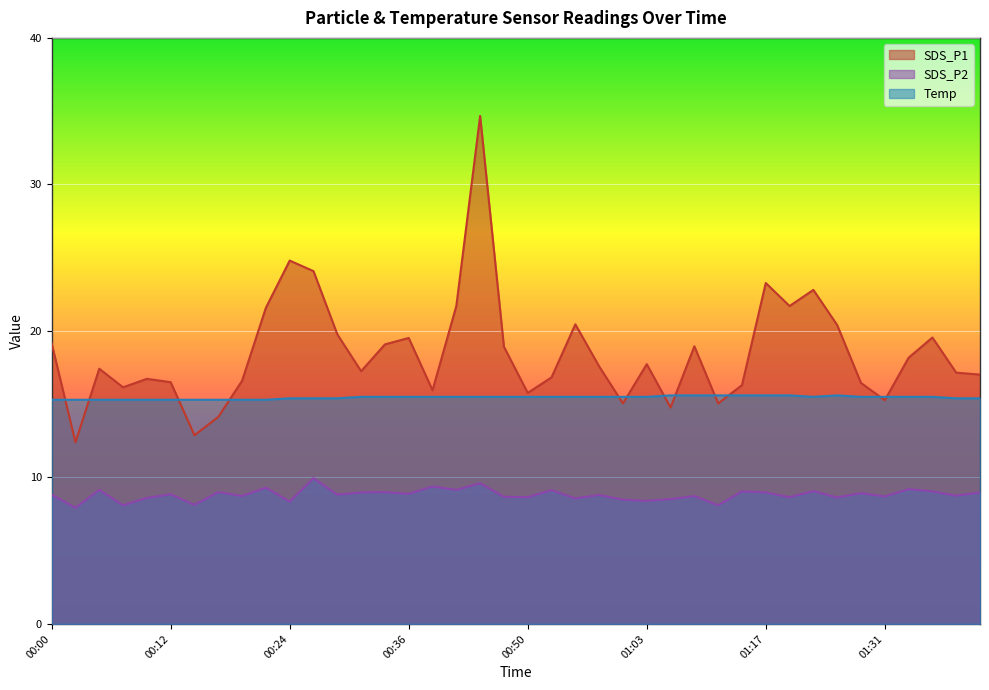

What is the difference between the maximum and minimum values in the SDS_P1 series?

22.3